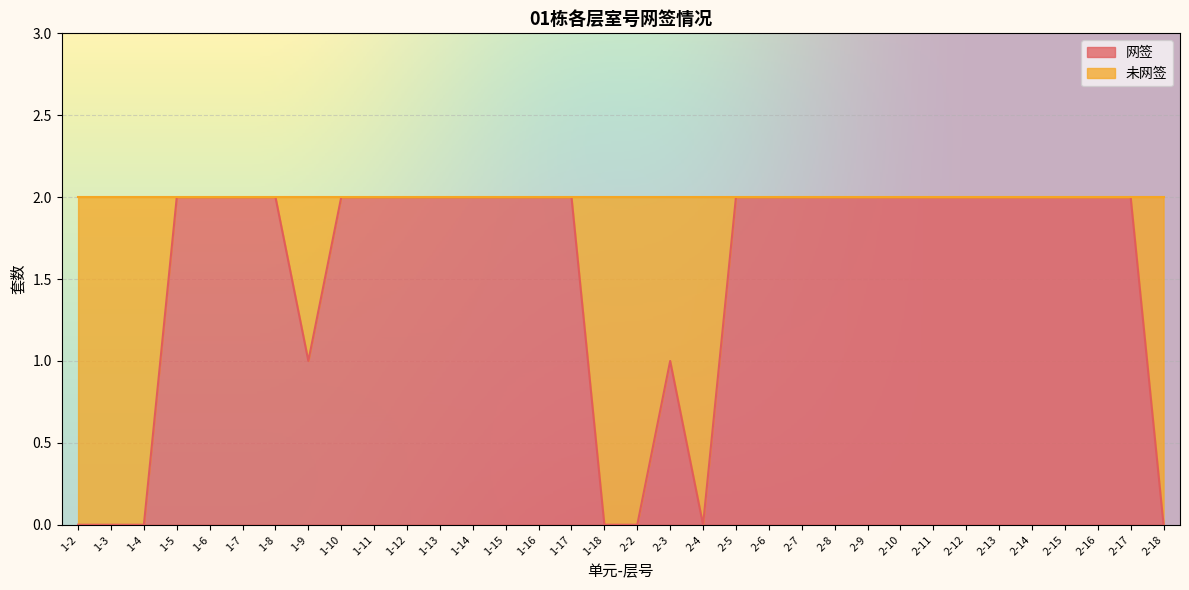

List the labels in order of value, smallest first.

1-2, 1-3, 1-4, 1-18, 2-2, 2-4, 2-18, 1-9, 2-3, 1-5, 1-6, 1-7, 1-8, 1-10, 1-11, 1-12, 1-13, 1-14, 1-15, 1-16, 1-17, 2-5, 2-6, 2-7, 2-8, 2-9, 2-10, 2-11, 2-12, 2-13, 2-14, 2-15, 2-16, 2-17